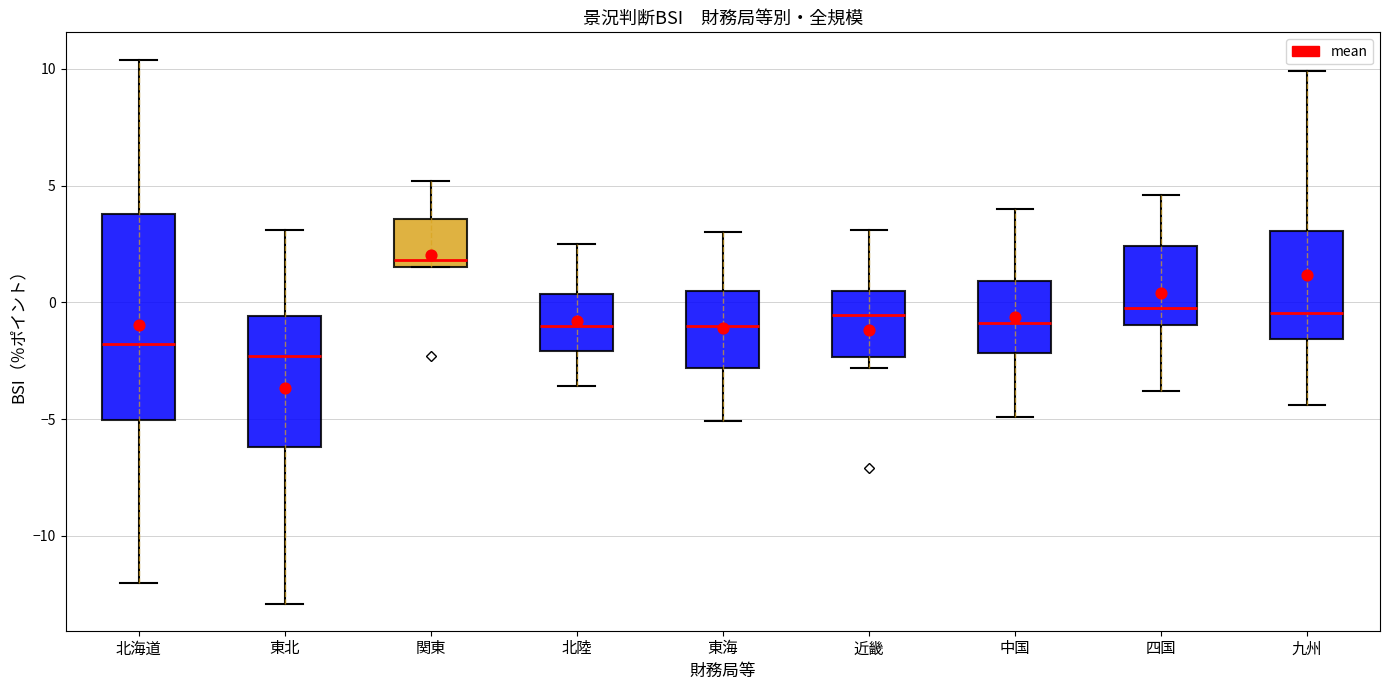

Comparing the boxes themselves (not the whiskers), which one is the tallest?

北海道